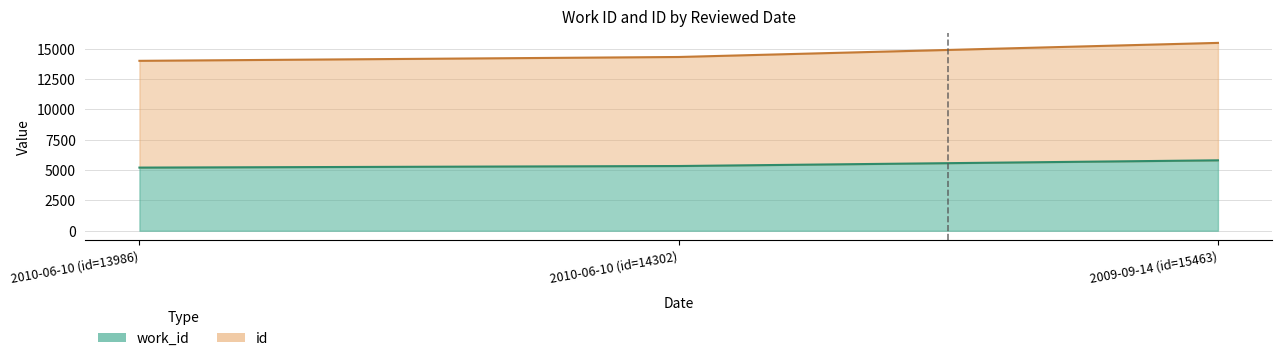

What is the minimum value shown in the chart?

5198